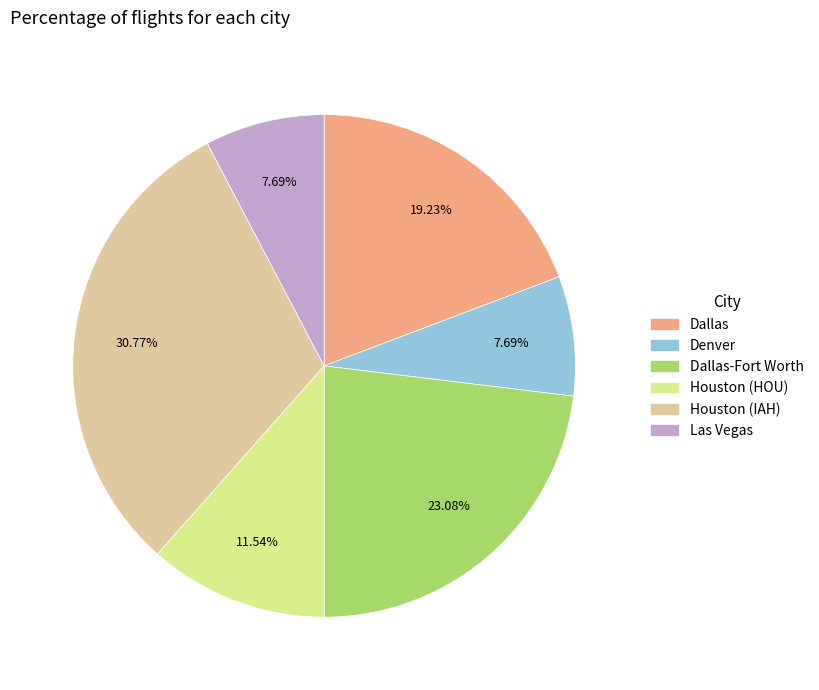

Is there a majority slice in this chart?

No